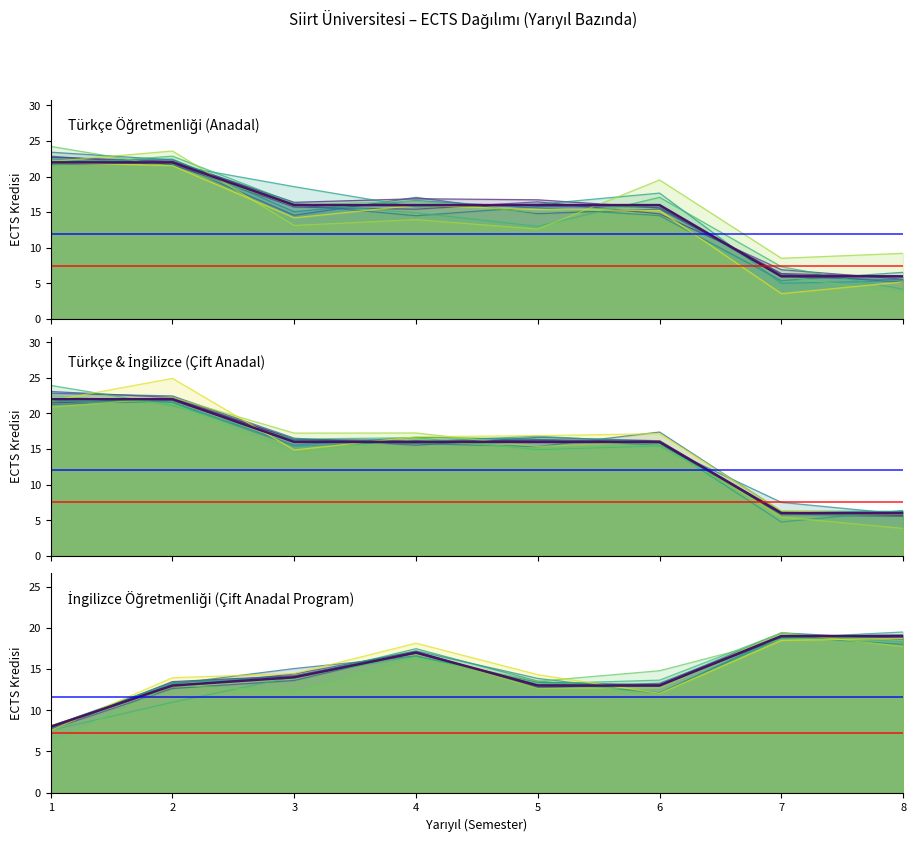

What is the value of the İngilizce Öğretmenliği (Çift Anadal Program) point at the 7th from the left?

19